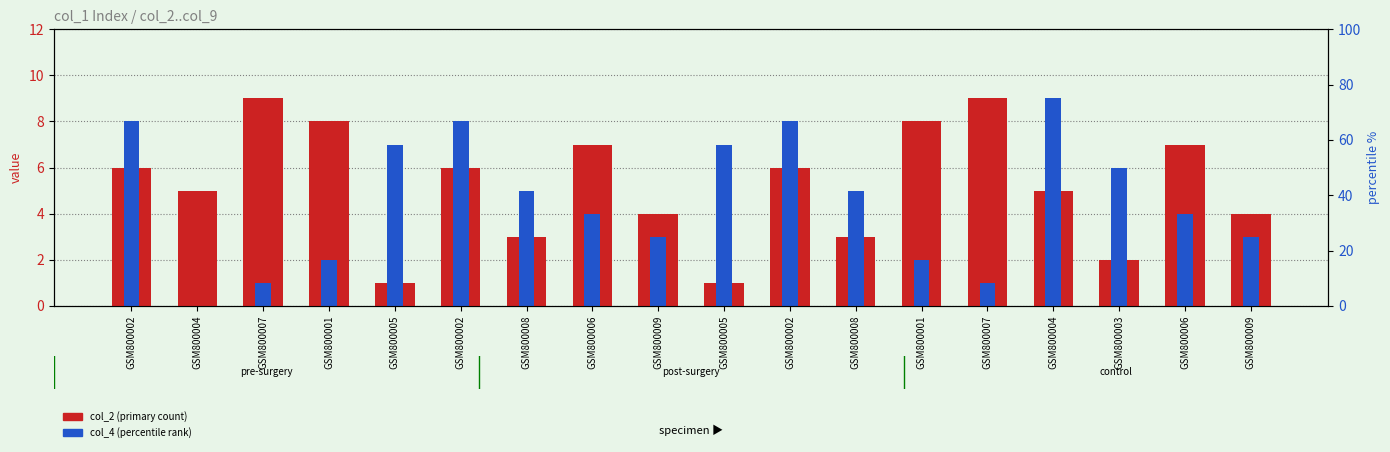

What is the approximate value of col_4 (percentile rank) at GSM800009?

3